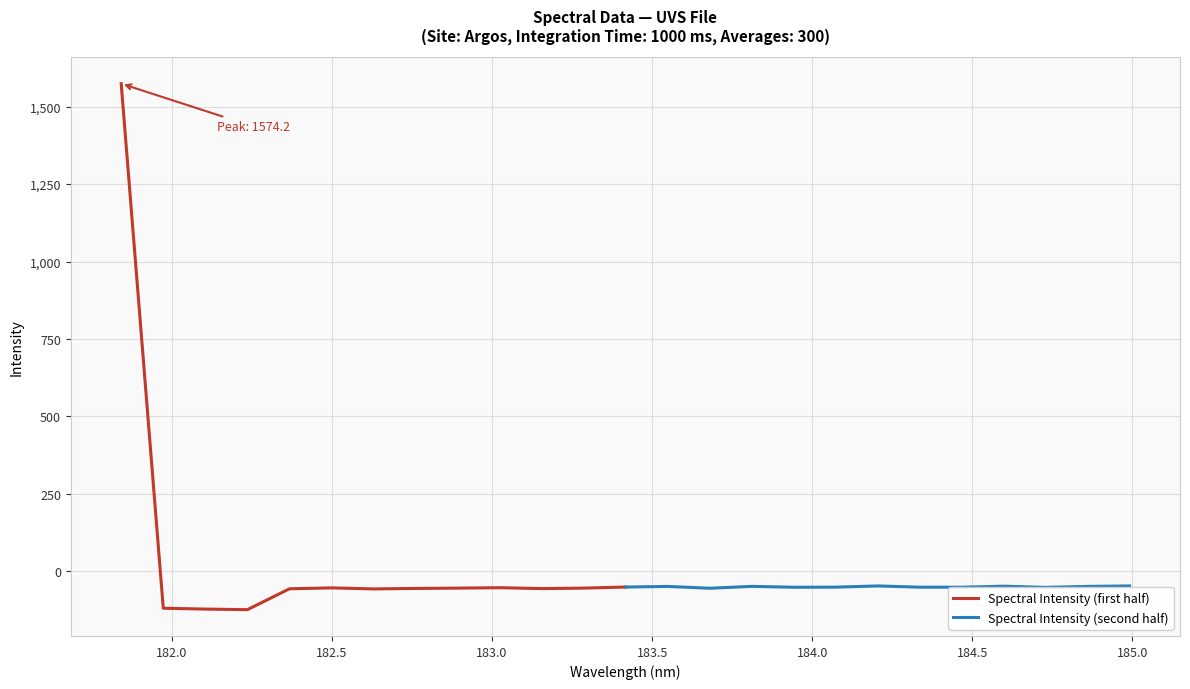

In Spectral Intensity (first half), how many points are higher than both neighbors (excluding endpoints)?

2